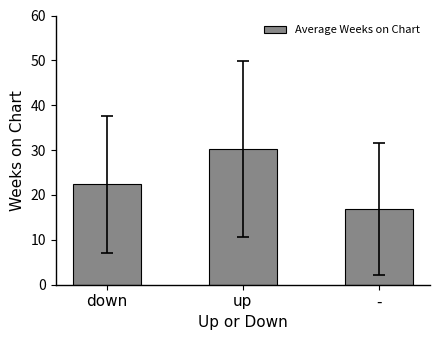

What is the approximate value at up?

30.3